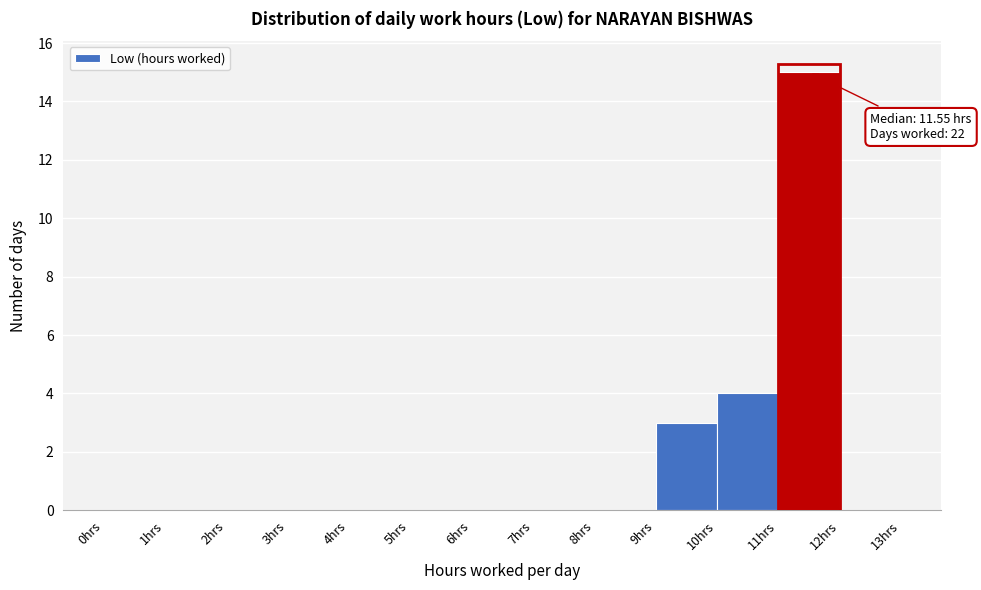

Over which range of the x-axis is the bar tallest?

11 to 12